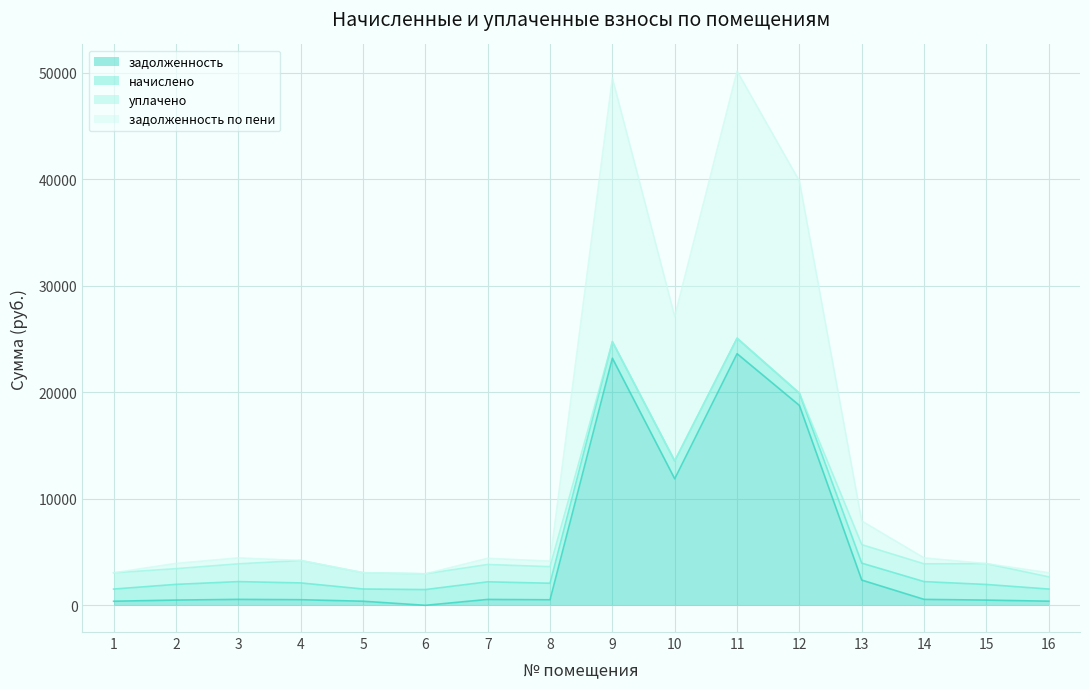

Does the chart display data point markers on the line(s)?

No